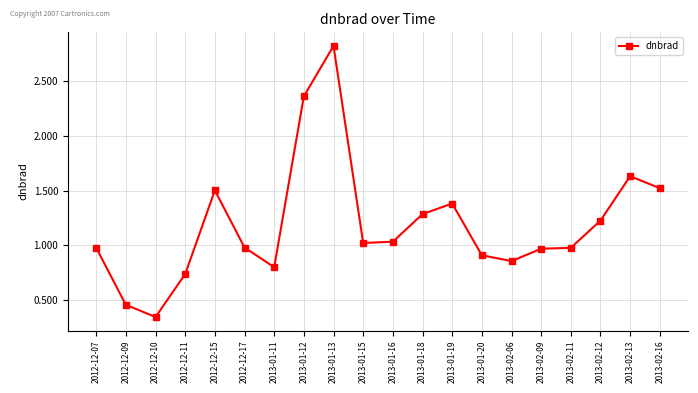

What is the change in value from 2013-01-11 to 2013-02-06?

+0.1